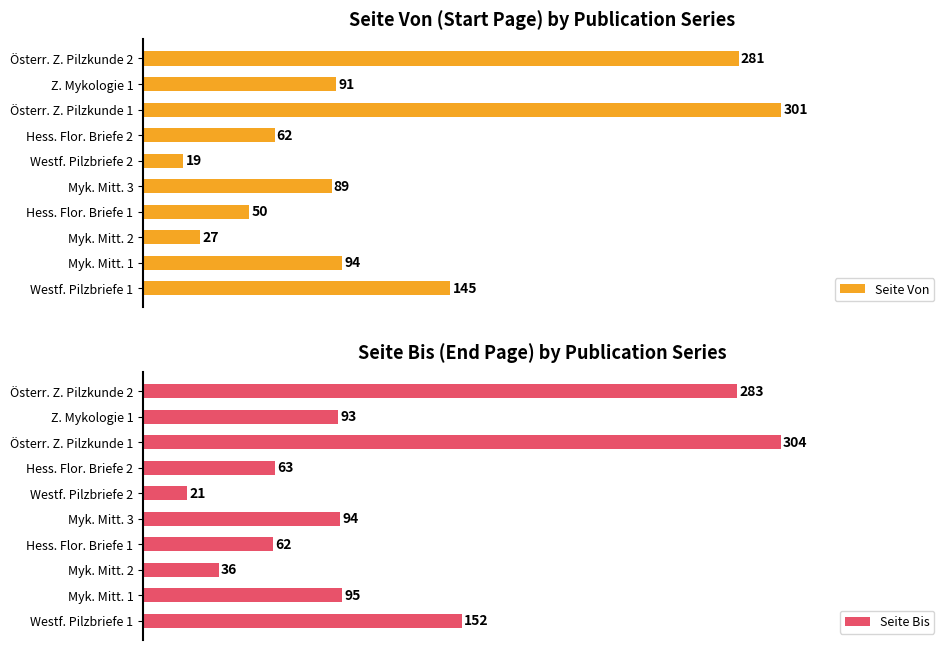

Which category has the lowest value in the Seite Bis series?

Westf. Pilzbriefe 2